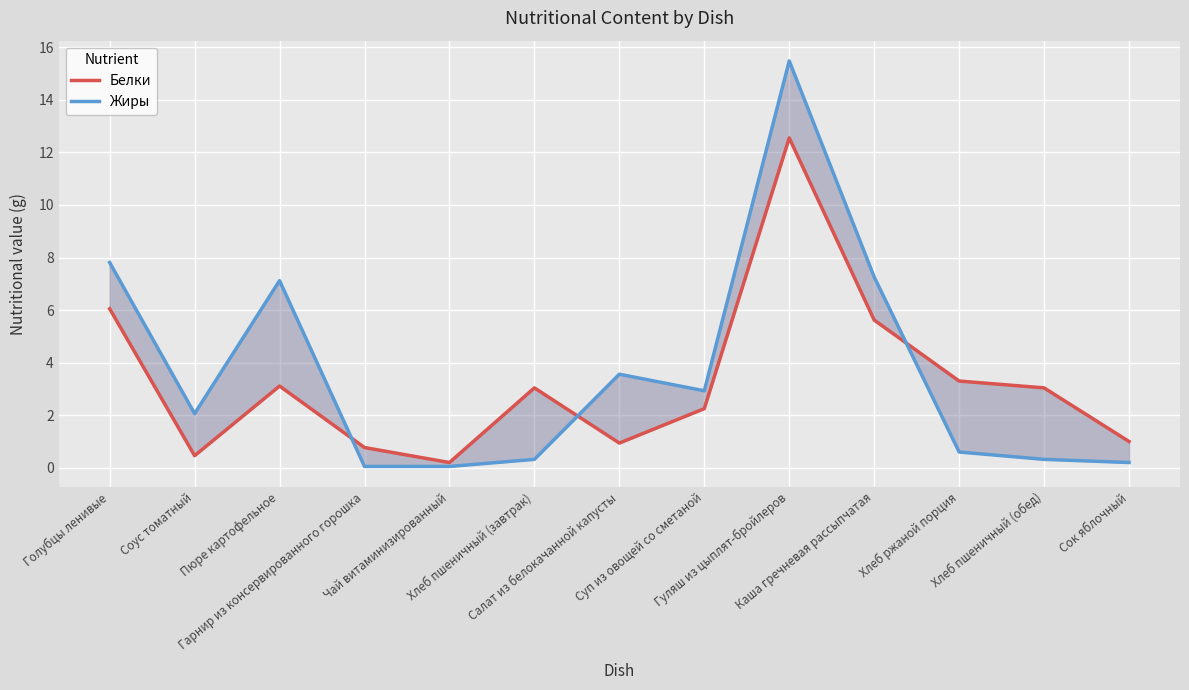

Reading left to right, transcribe all the data shown in this chart.

Белки: Голубцы ленивые=6.0	Соус томатный=0.5	Пюре картофельное=3.1	Гарнир из консервированного горошка=0.8	Чай витаминизированный=0.2	Хлеб пшеничный (завтрак)=3.0	Салат из белокачанной капусты=0.9	Суп из овощей со сметаной=2.2	Гуляш из цыплят-бройлеров=12.6	Каша гречневая рассыпчатая=5.6	Хлеб ржаной порция=3.3	Хлеб пшеничный (обед)=3.0	Сок яблочный=1.0
Жиры: Голубцы ленивые=7.8	Соус томатный=2.1	Пюре картофельное=7.1	Гарнир из консервированного горошка=0.1	Чай витаминизированный=0.1	Хлеб пшеничный (завтрак)=0.3	Салат из белокачанной капусты=3.6	Суп из овощей со сметаной=2.9	Гуляш из цыплят-бройлеров=15.5	Каша гречневая рассыпчатая=7.3	Хлеб ржаной порция=0.6	Хлеб пшеничный (обед)=0.3	Сок яблочный=0.2